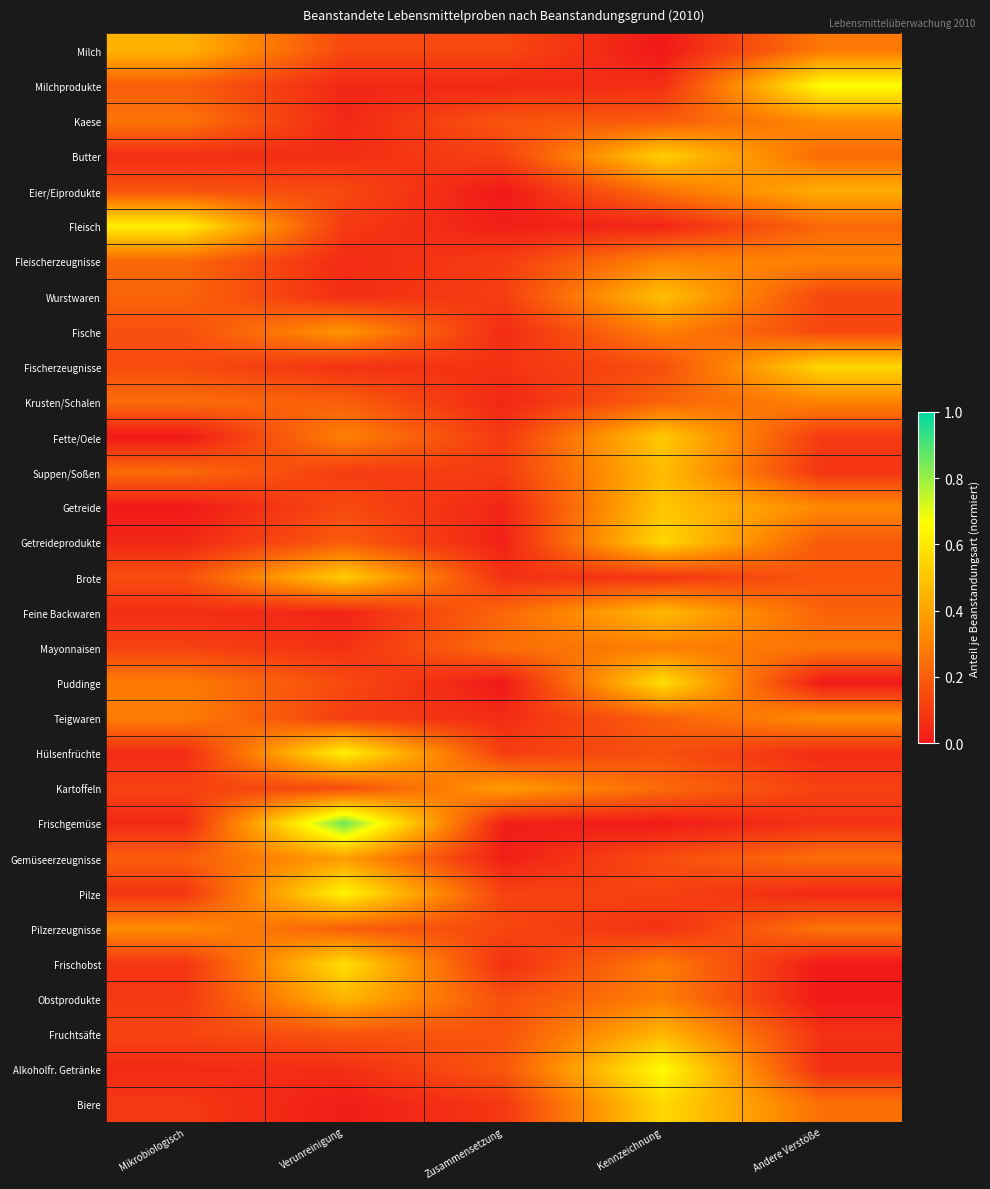

Count the number of data series in this chart.

31